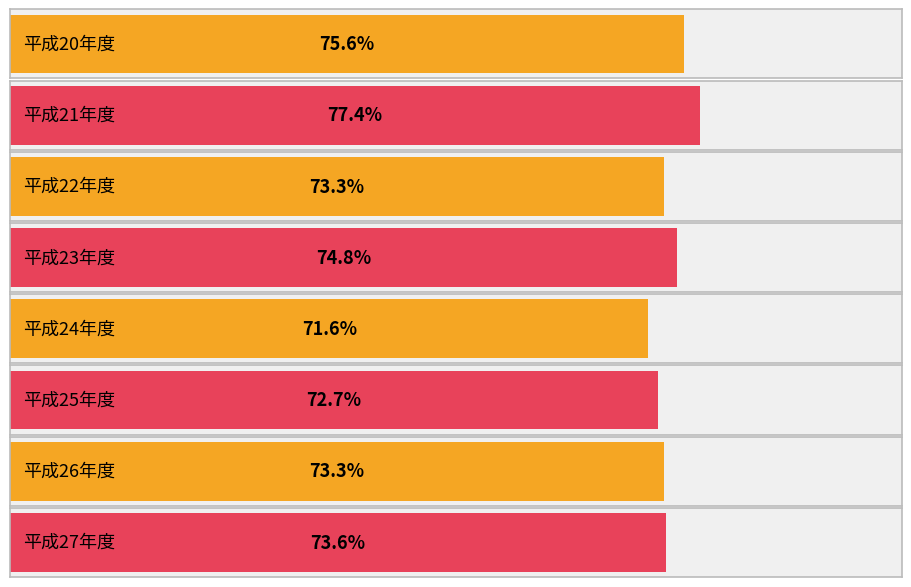

True or false: the data shows 28.6 at 平成24年度.

False